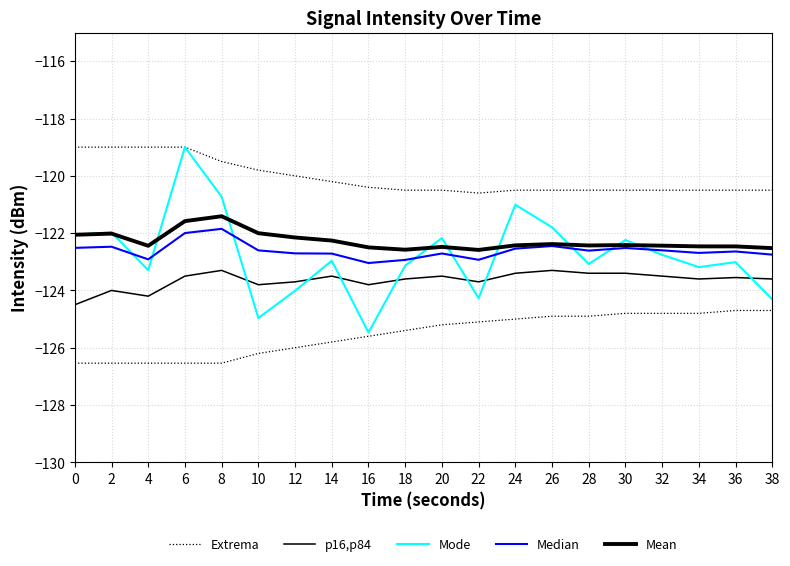

What is the average value of the Median series?

-122.6